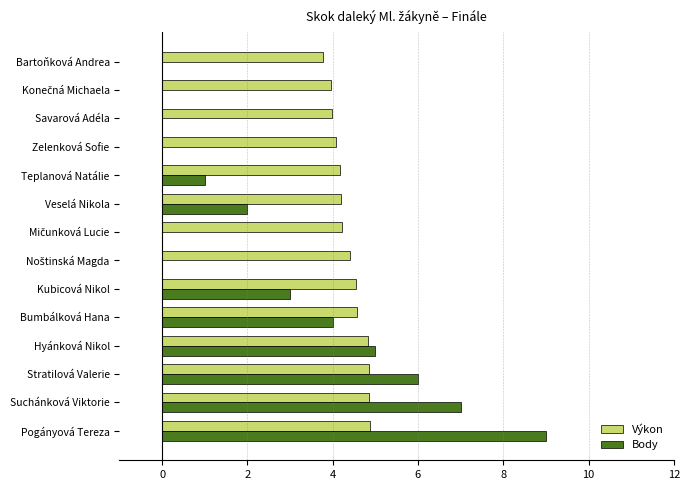

Which series has the largest total across all categories?

Výkon